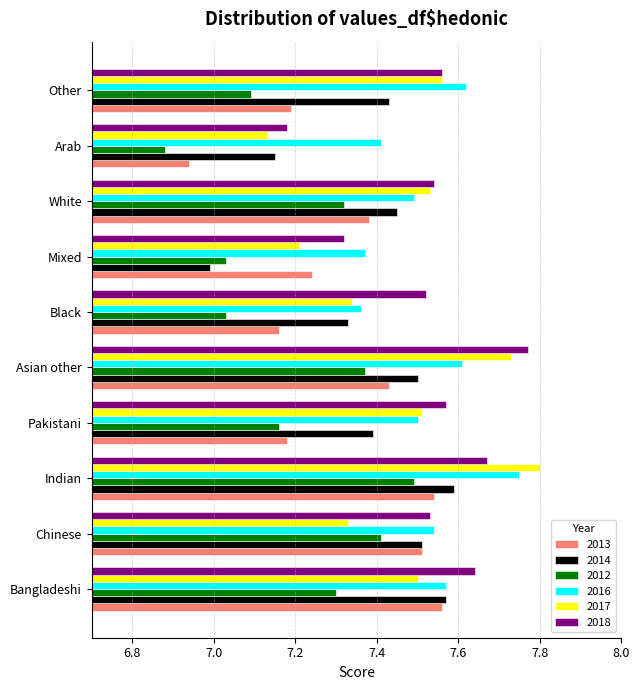

Is it true that 2012 equals 7.2 at Pakistani?

True